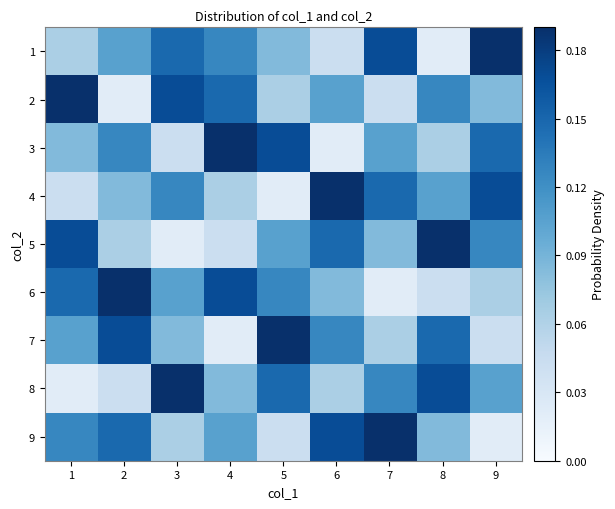

Reading left to right, what are all the values shown in this chart?

1: 1=0.1	2=0.1	3=0.1	4=0.1	5=0.1	6=0.0	7=0.2	8=0.0	9=0.2
2: 1=0.2	2=0.0	3=0.2	4=0.1	5=0.1	6=0.1	7=0.0	8=0.1	9=0.1
3: 1=0.1	2=0.1	3=0.0	4=0.2	5=0.2	6=0.0	7=0.1	8=0.1	9=0.1
4: 1=0.0	2=0.1	3=0.1	4=0.1	5=0.0	6=0.2	7=0.1	8=0.1	9=0.2
5: 1=0.2	2=0.1	3=0.0	4=0.0	5=0.1	6=0.1	7=0.1	8=0.2	9=0.1
6: 1=0.1	2=0.2	3=0.1	4=0.2	5=0.1	6=0.1	7=0.0	8=0.0	9=0.1
7: 1=0.1	2=0.2	3=0.1	4=0.0	5=0.2	6=0.1	7=0.1	8=0.1	9=0.0
8: 1=0.0	2=0.0	3=0.2	4=0.1	5=0.1	6=0.1	7=0.1	8=0.2	9=0.1
9: 1=0.1	2=0.1	3=0.1	4=0.1	5=0.0	6=0.2	7=0.2	8=0.1	9=0.0